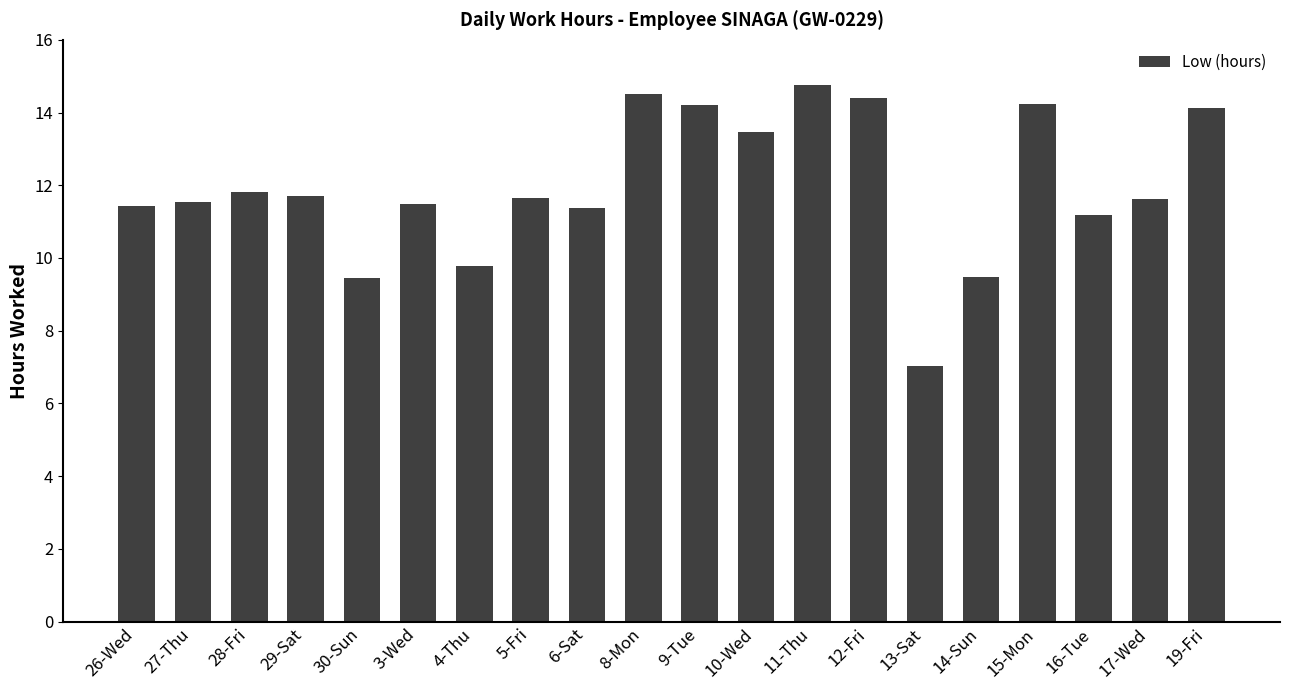

What is the value of the 16th bar from the left?

9.5